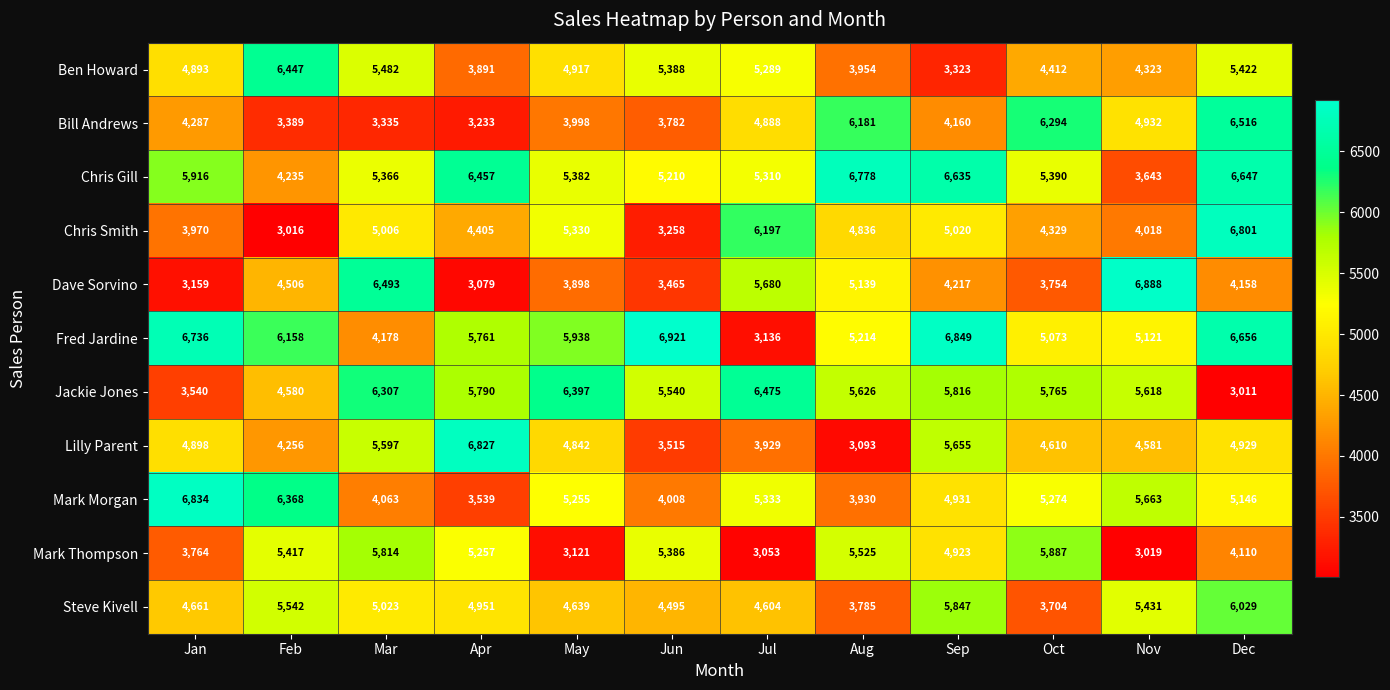

At which label is Mark Thompson closest to 4453?

Dec